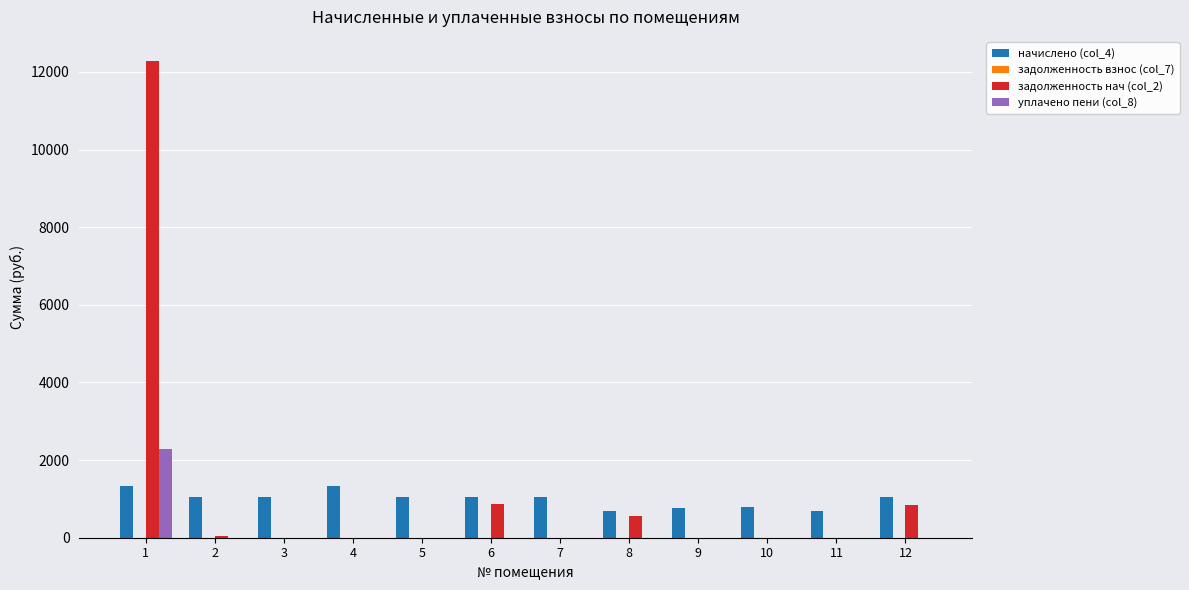

At which label does уплачено пени (col_8) reach its peak?

1